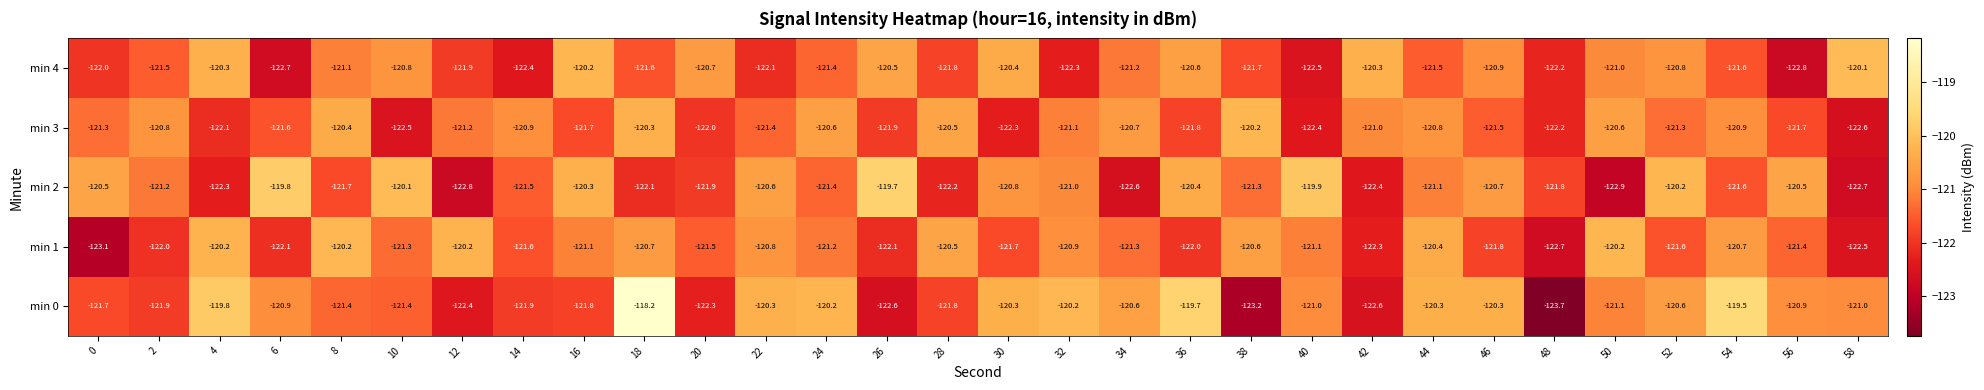

At which category does the chart reach its peak across all series?

18